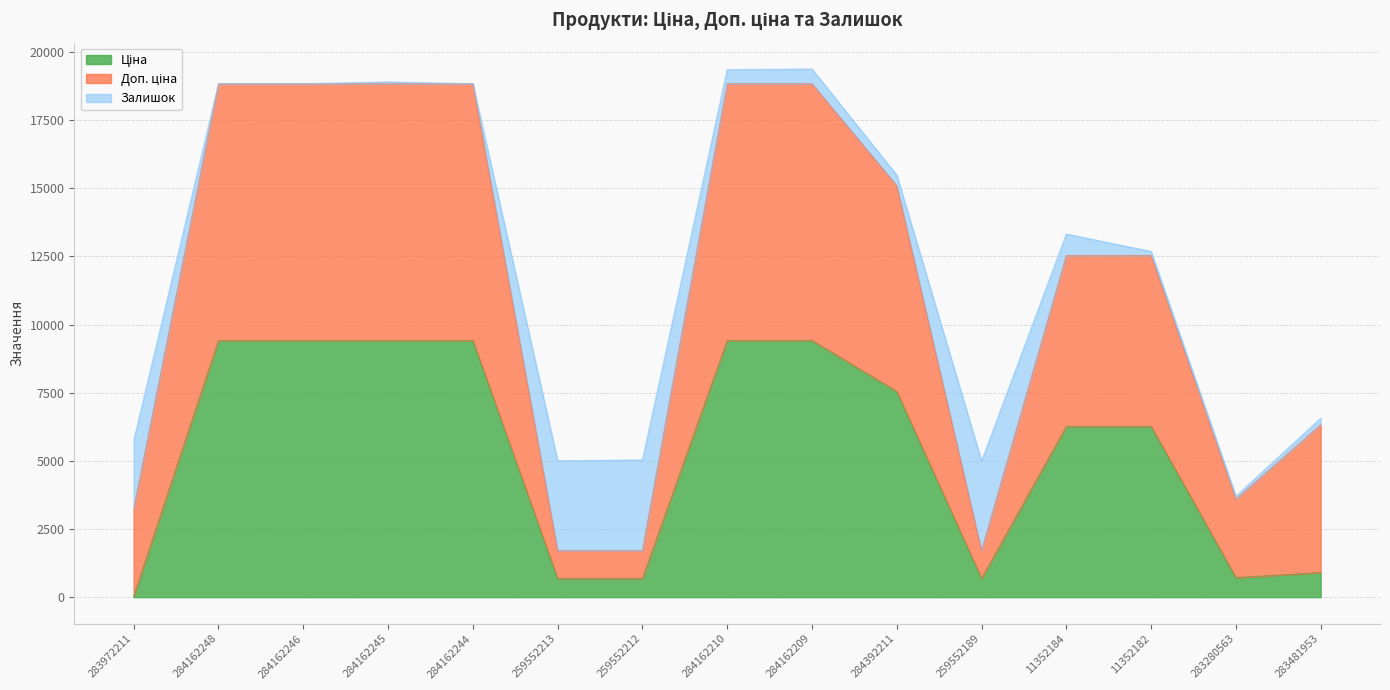

What is the total value across all series at 284162246?

18833.7